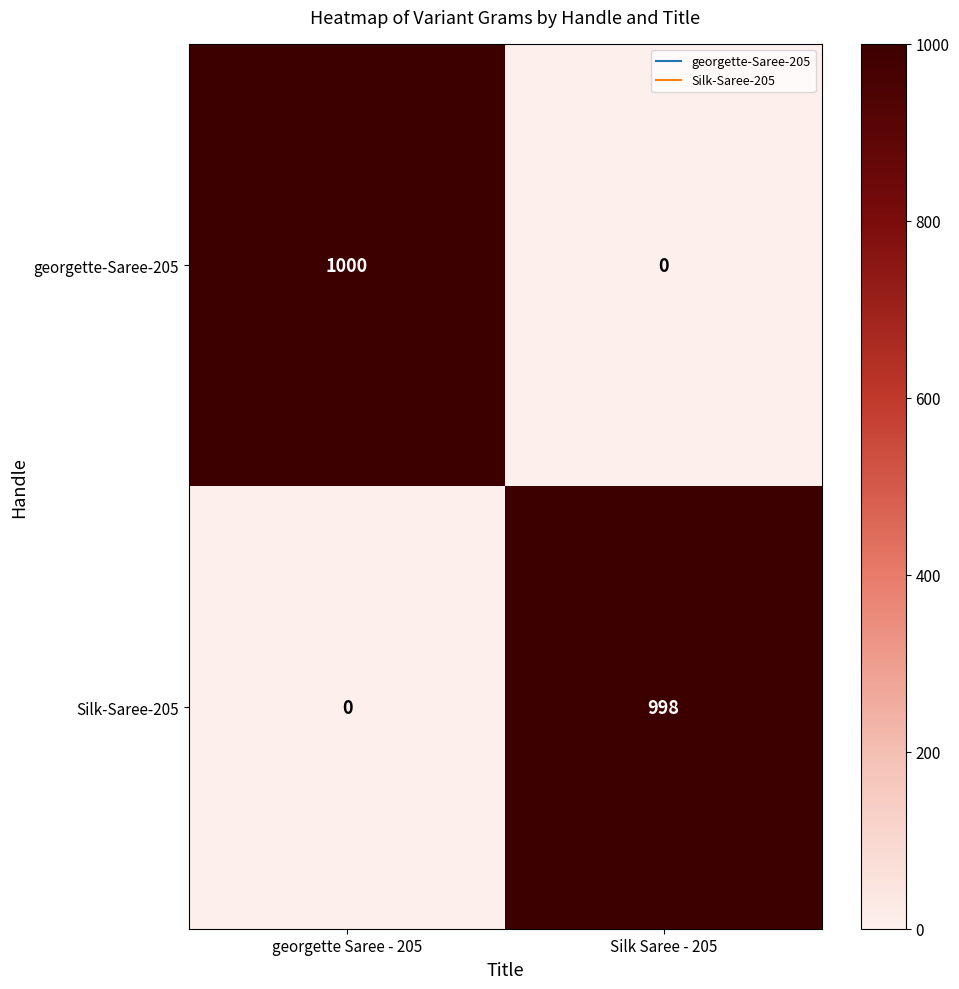

At how many categories does at least one series exceed 15?

2